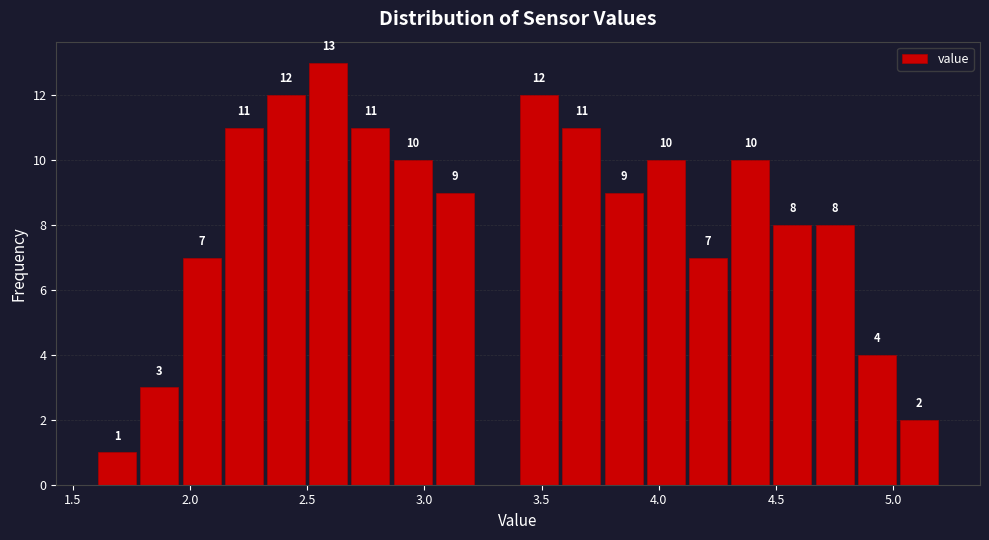

Around what value on the x-axis is the tallest bar? Give the approximate position of its centre, as read against the axis.

2.60